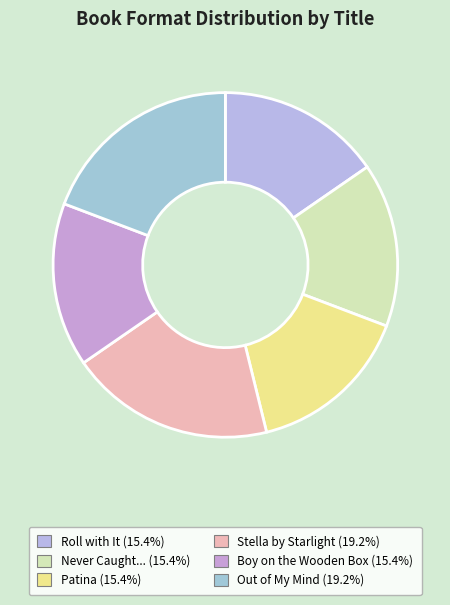

Which slice is the smallest?

Roll with It